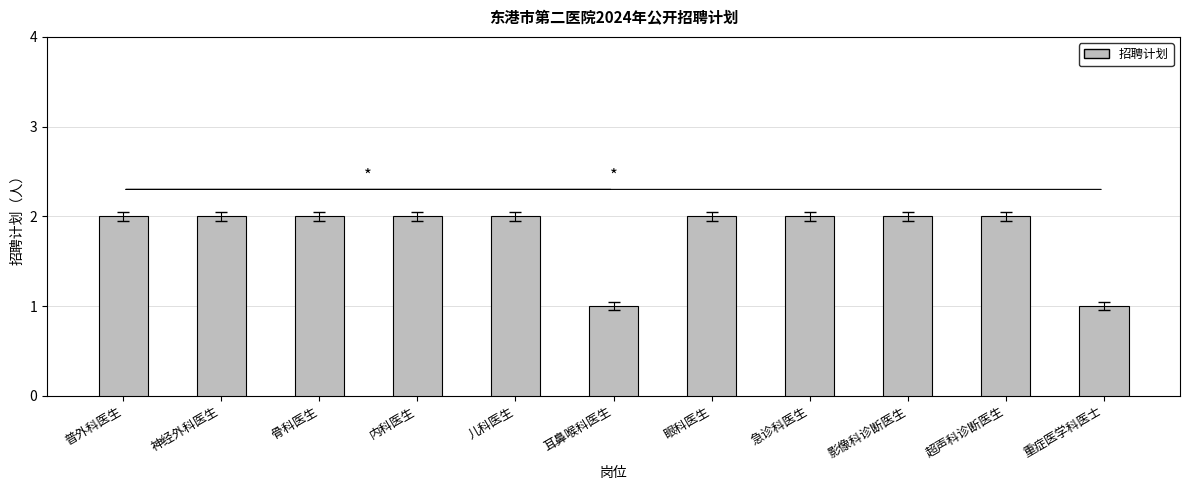

What position from the right is 急诊科医生?

4